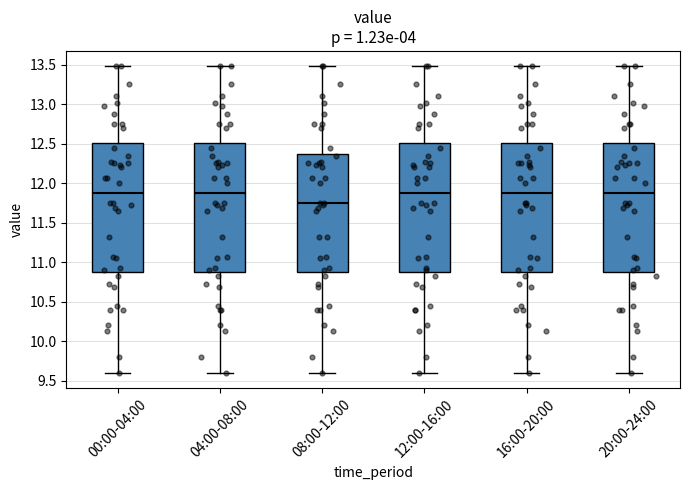

Reading left to right, transcribe this box plot: for each box, give where its median line is, the range the box spans, and where its two whiskers end, as read against the y-axis. The values are not printed on the chart, so give them approximately, as read against the axis.

00:00-04:00: median 11.90, box 10.90 to 12.50, whiskers 9.60 to 13.50
04:00-08:00: median 11.90, box 10.90 to 12.50, whiskers 9.60 to 13.50
08:00-12:00: median 11.75, box 10.90 to 12.40, whiskers 9.60 to 13.50
12:00-16:00: median 11.90, box 10.90 to 12.50, whiskers 9.60 to 13.50
16:00-20:00: median 11.90, box 10.90 to 12.50, whiskers 9.60 to 13.50
20:00-24:00: median 11.90, box 10.90 to 12.50, whiskers 9.60 to 13.50